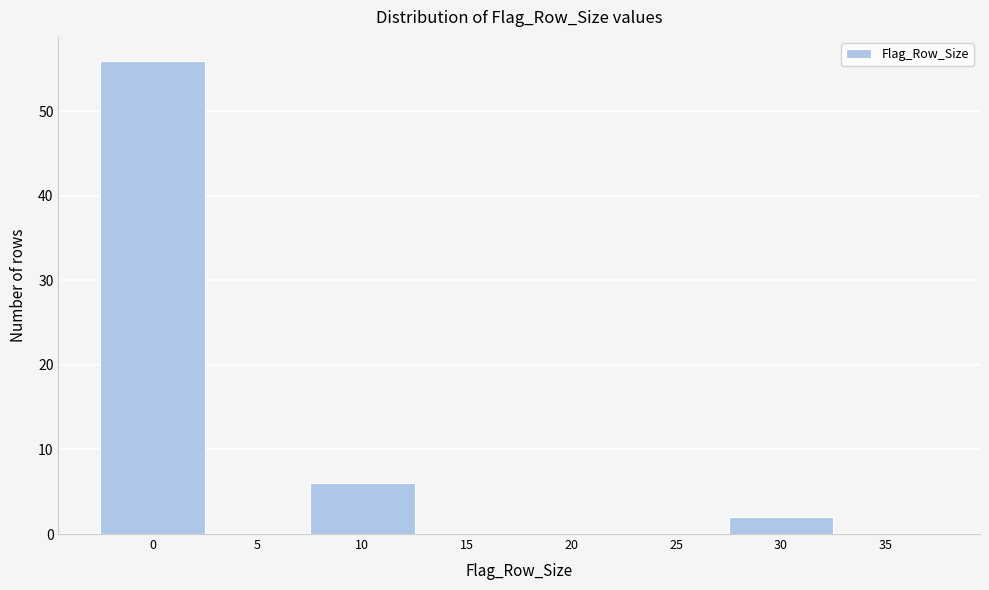

Reading left to right, what are all the values shown in this chart?

0=56	5=0	10=6	15=0	20=0	25=0	30=2	35=0